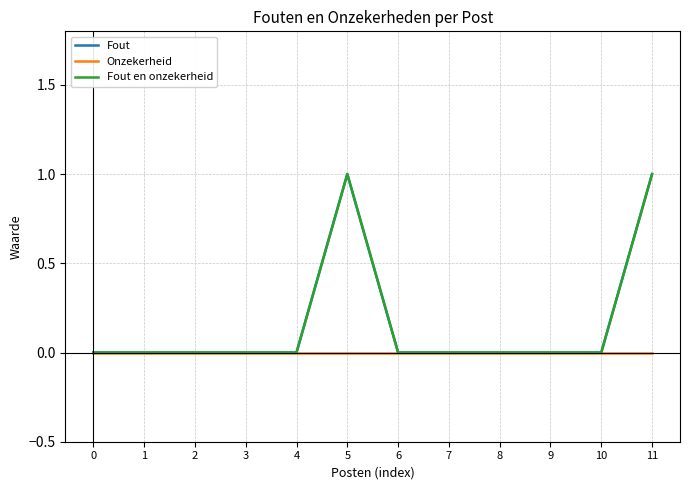

At 3, list the series in order from smallest to largest.

Fout, Onzekerheid, Fout en onzekerheid